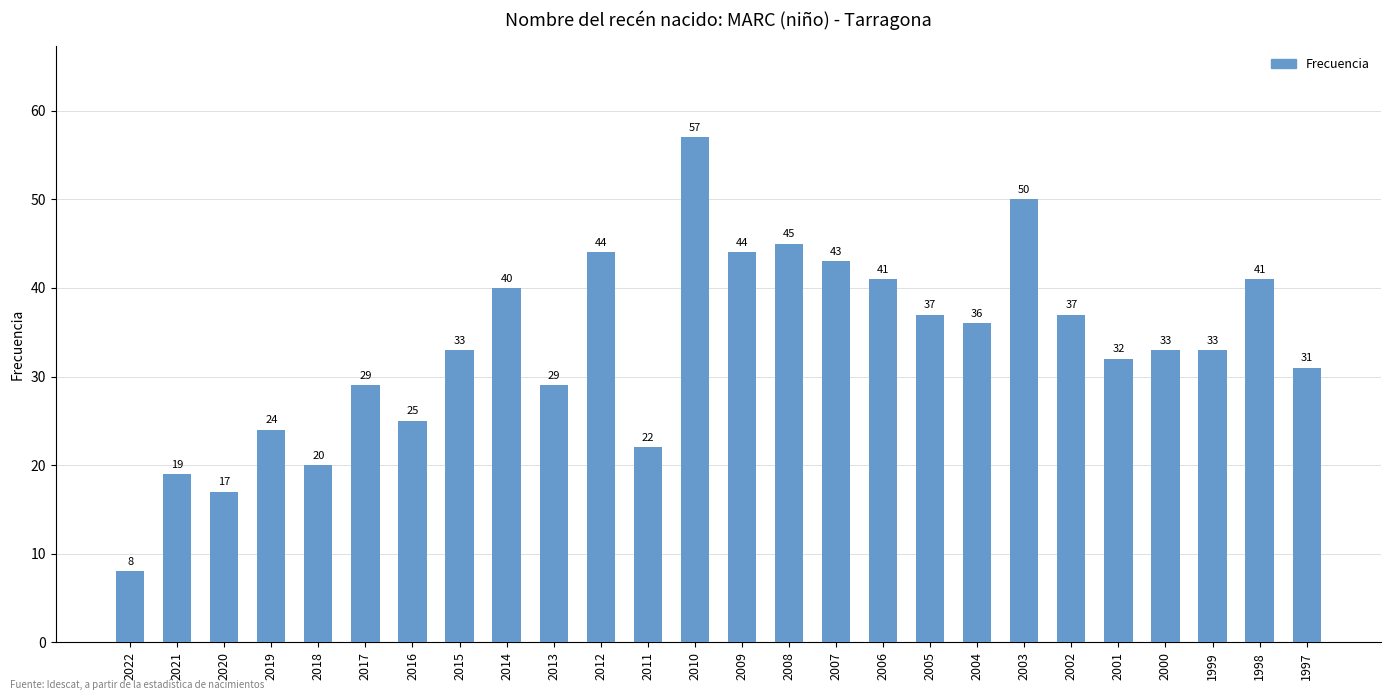

Approximately how many times larger is the value at 2018 compared to 2015?

0.6